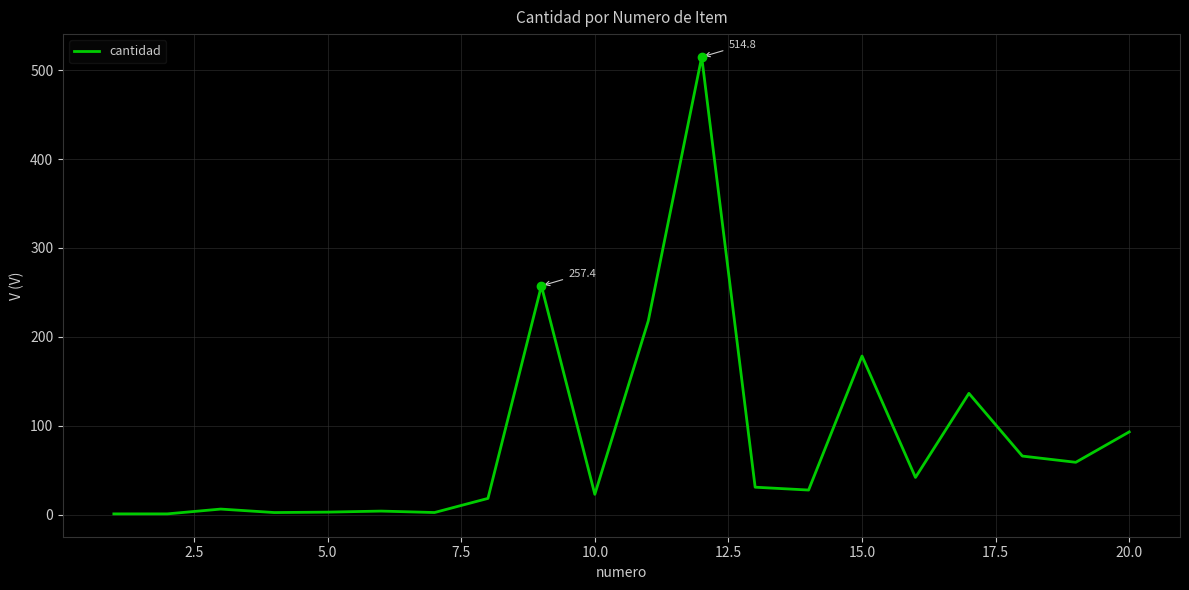

What is the greatest value displayed?

514.8